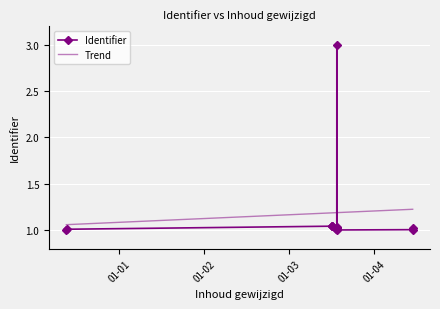

The chart shows a value of 4.9 at 2021-01-03 13:30:32. True or false?

False